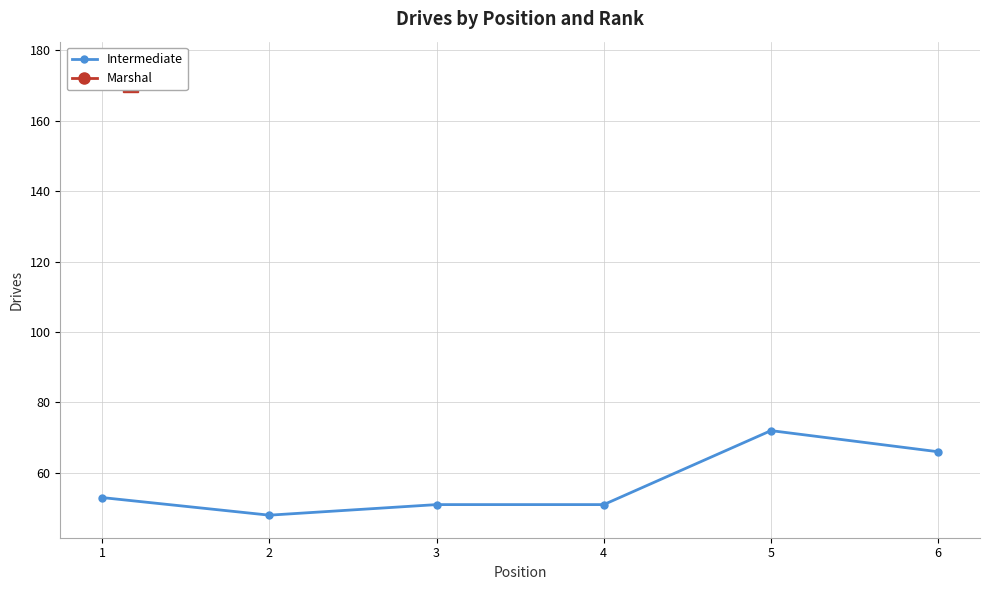

What is the smallest value displayed?

48